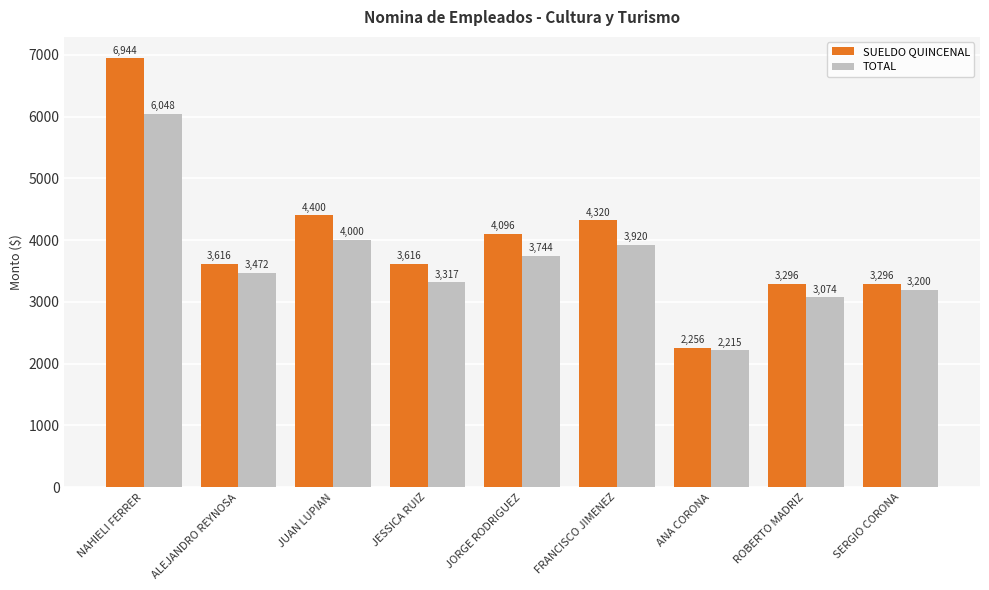

What value does the TOTAL series have at JESSICA RUIZ, to the nearest 100?

3300